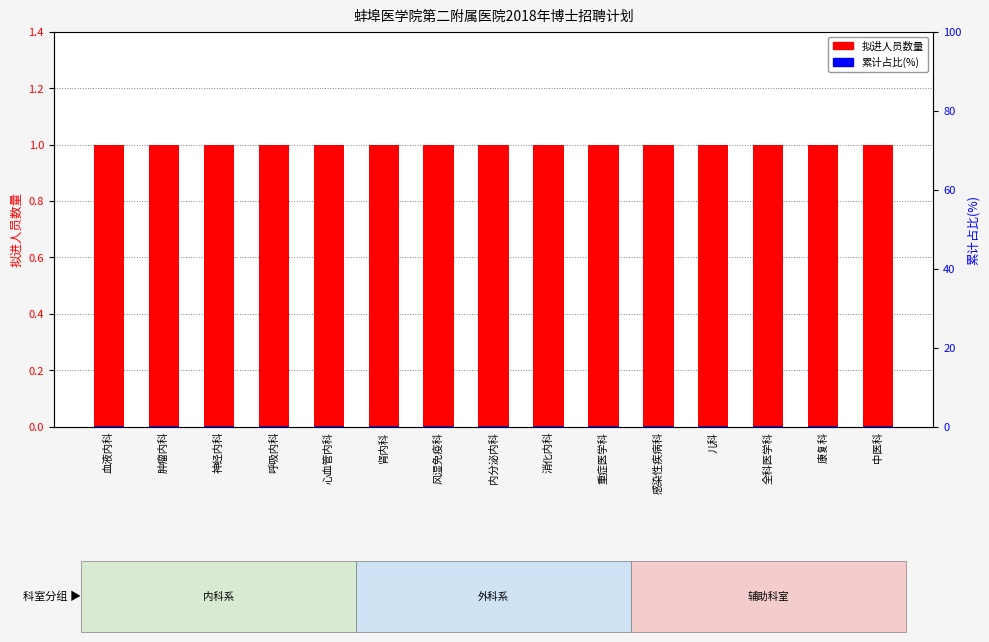

Reading right to left, transcribe all the data shown in this chart.

拟进人员数量: 中医科=1.0	康复科=1.0	全科医学科=1.0	儿科=1.0	感染性疾病科=1.0	重症医学科=1.0	消化内科=1.0	内分泌内科=1.0	风湿免疫科=1.0	肾内科=1.0	心血管内科=1.0	呼吸内科=1.0	神经内科=1.0	肿瘤内科=1.0	血液内科=1.0
累计占比(%): 中医科=0.1	康复科=0.1	全科医学科=0.1	儿科=0.1	感染性疾病科=0.1	重症医学科=0.1	消化内科=0.1	内分泌内科=0.1	风湿免疫科=0.1	肾内科=0.1	心血管内科=0.1	呼吸内科=0.1	神经内科=0.1	肿瘤内科=0.1	血液内科=0.1